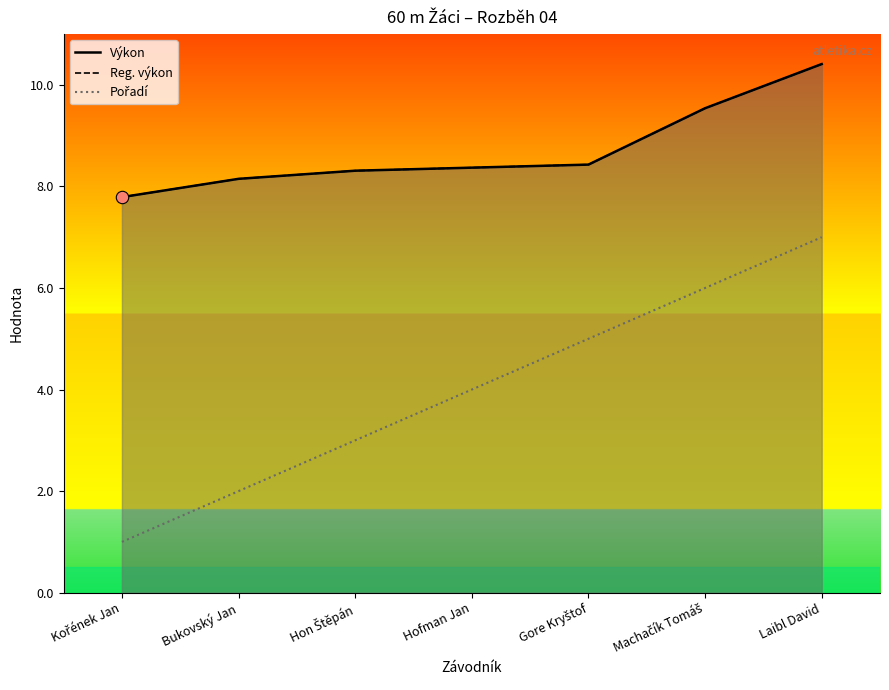

At which category is the sum across all series the highest?

Laibl David